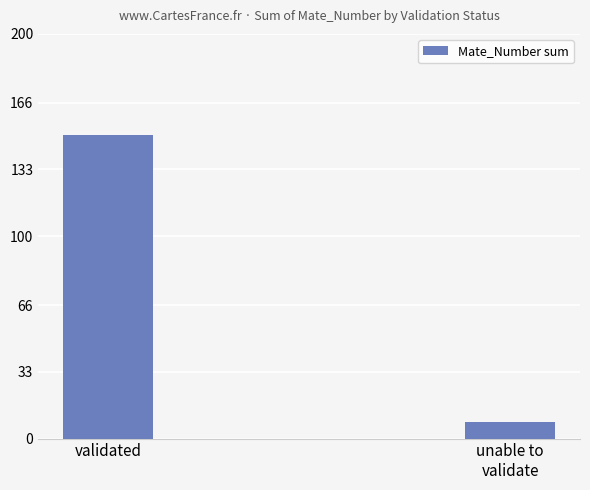

The value at unable to
validate is 8. True or false?

True